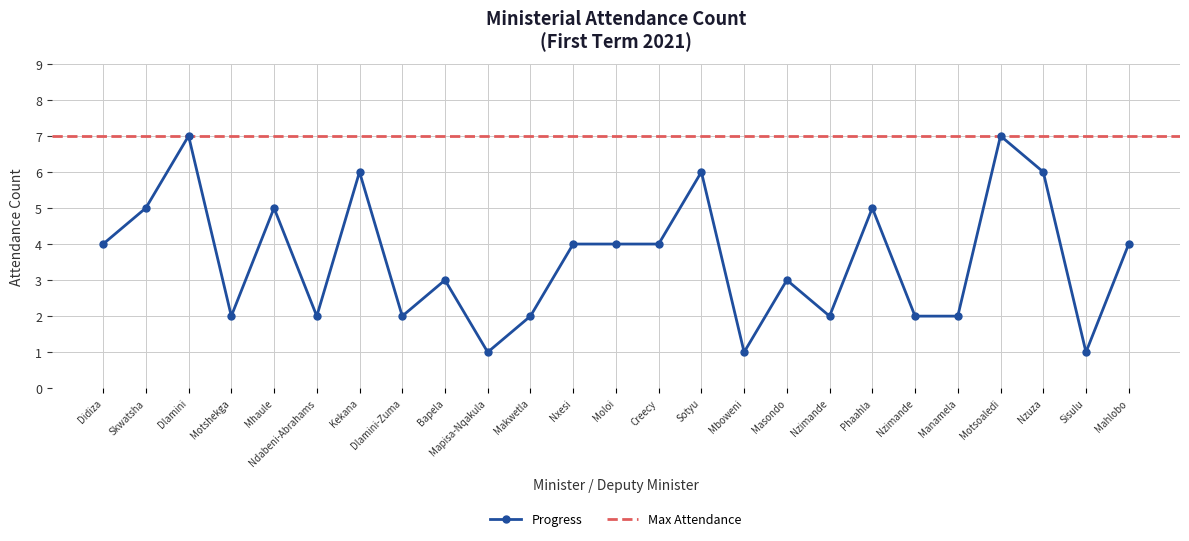

At which category does the chart reach its peak across all series?

Dlamini